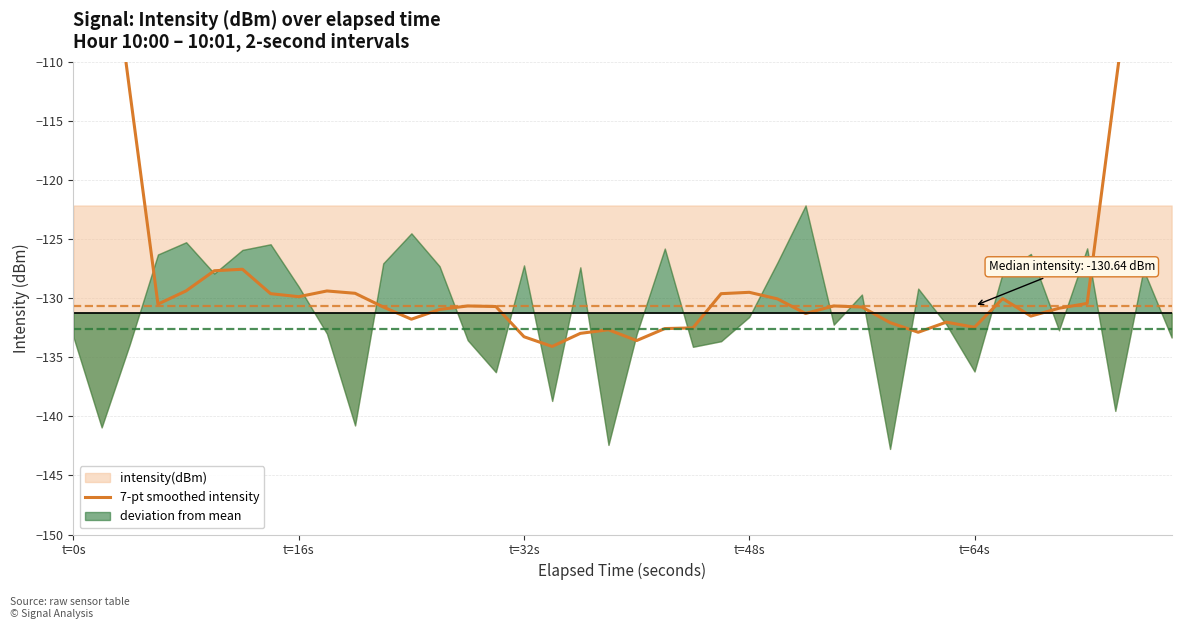

What is the value of the 11th point from the left?

-129.6